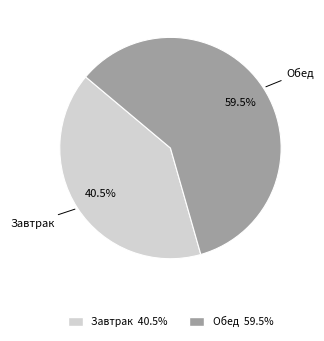

What is the ratio of the value at Обед to the value at Завтрак?

1.5